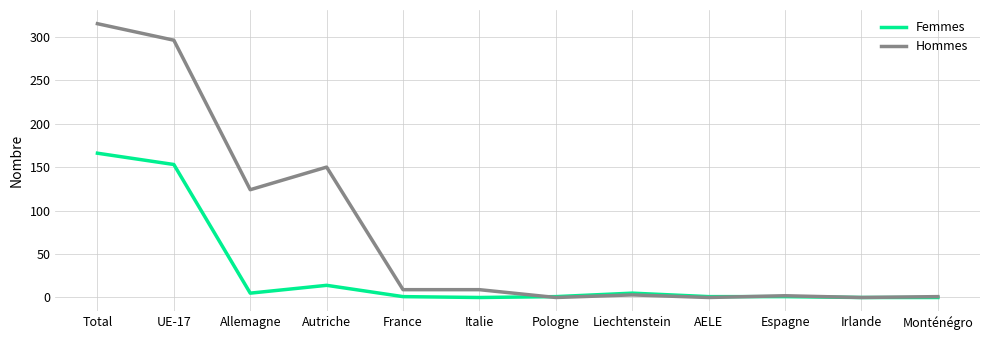

Which series changed the most between Autriche and Irlande?

Hommes